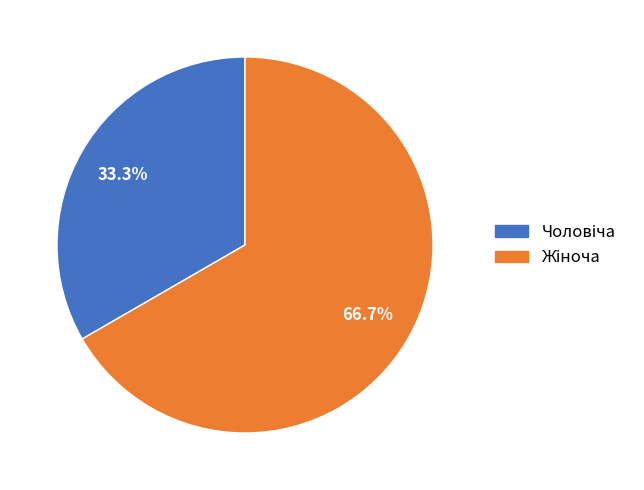

Is there a majority slice in this chart?

Yes